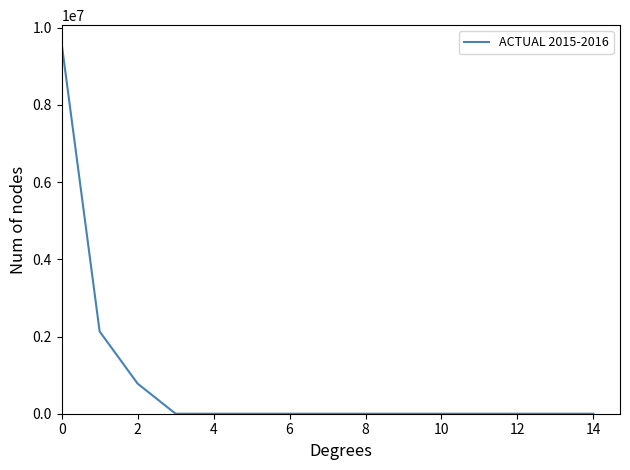

What is the sum of all values?

12500340.4